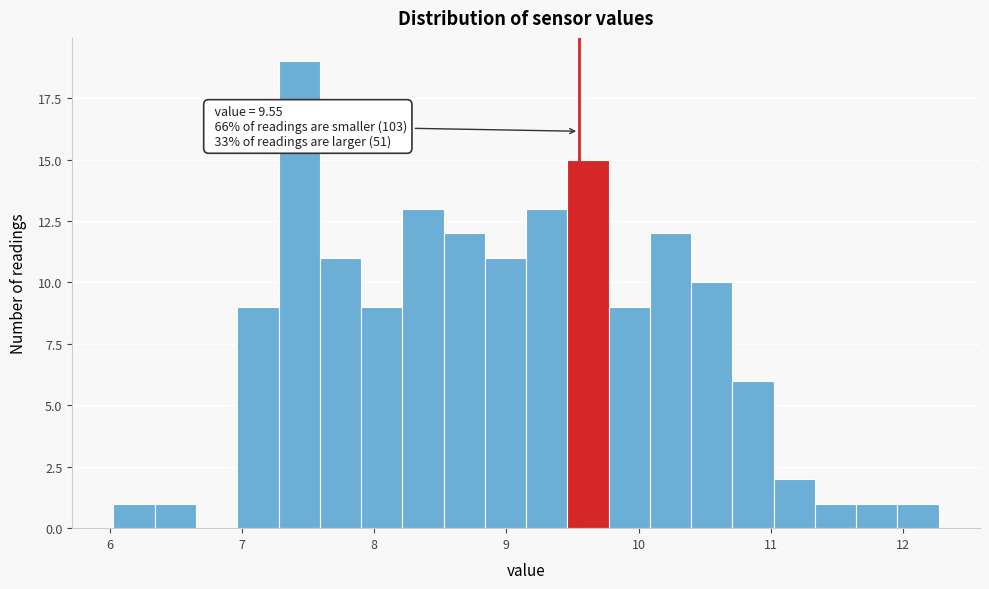

Read against the x-axis, roughly where is the centre of the tallest bar?

7.4